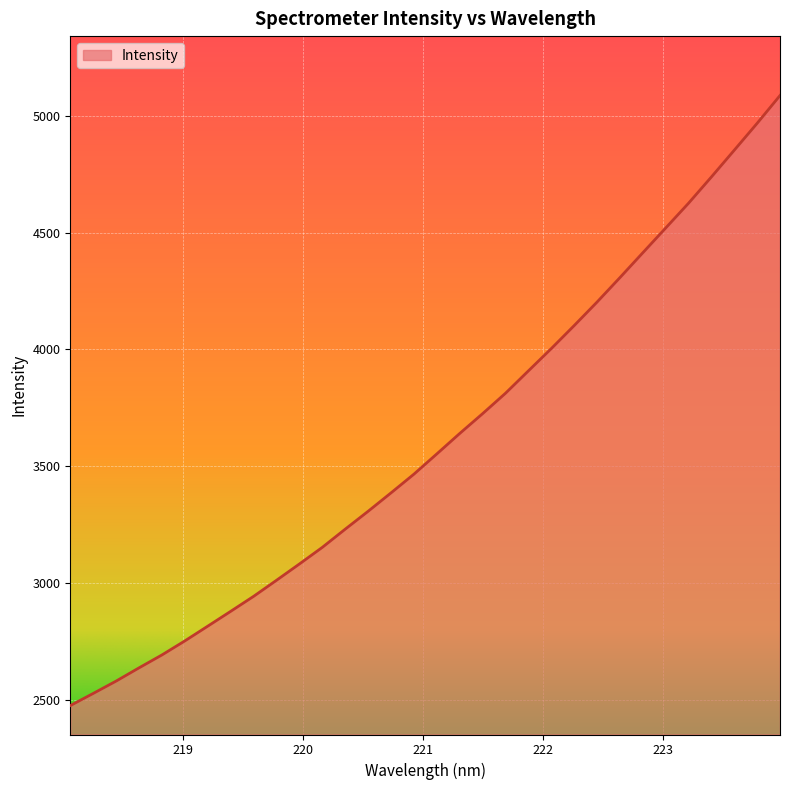

What is the minimum value shown in the chart?

2475.3